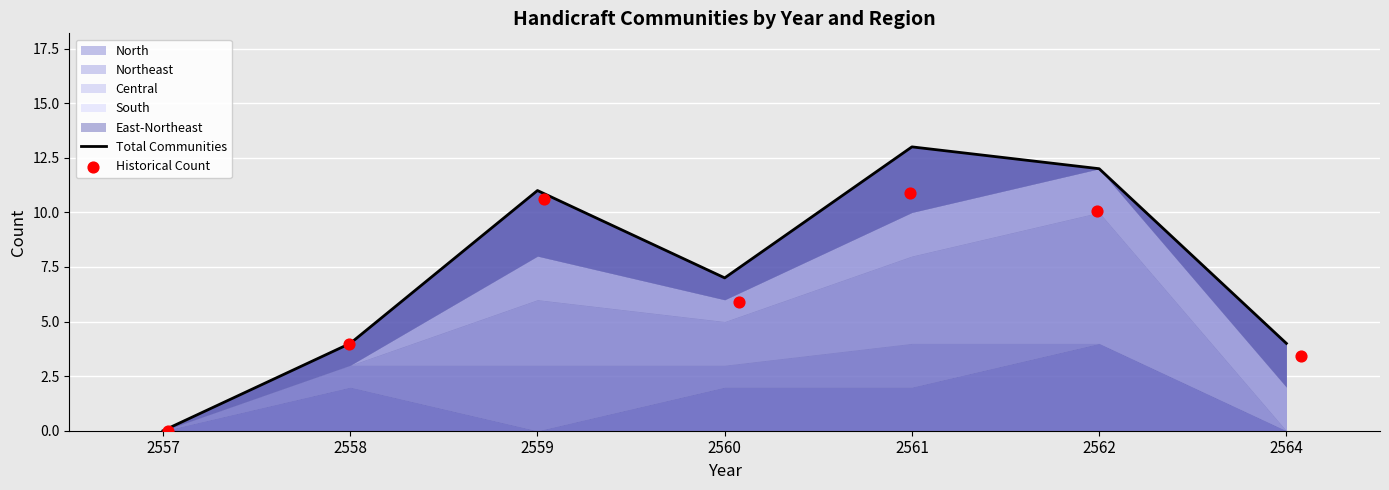

Which series has the largest total across all categories?

Total Communities